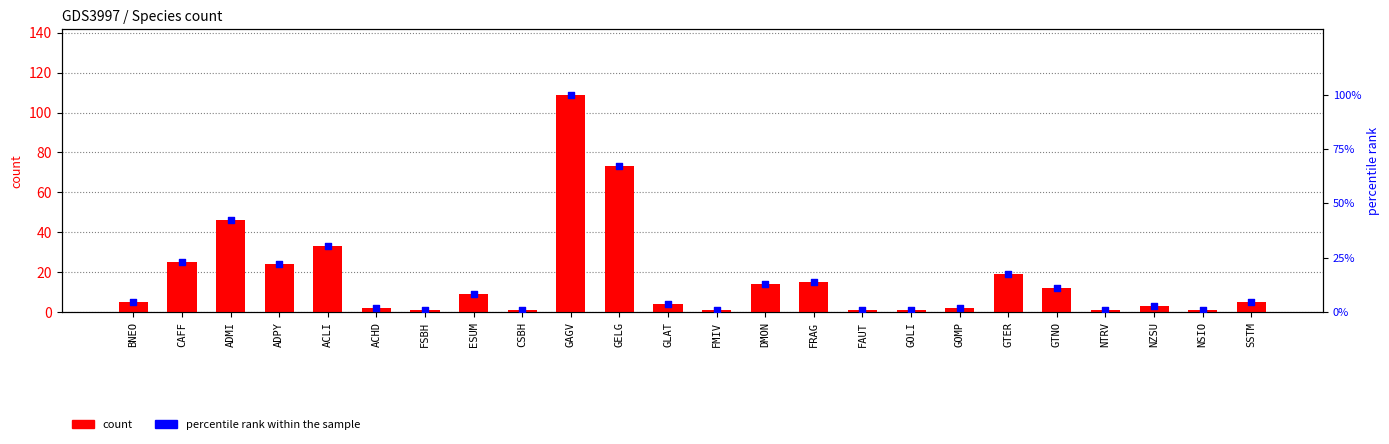

Which series reaches the maximum Y coordinate?

count